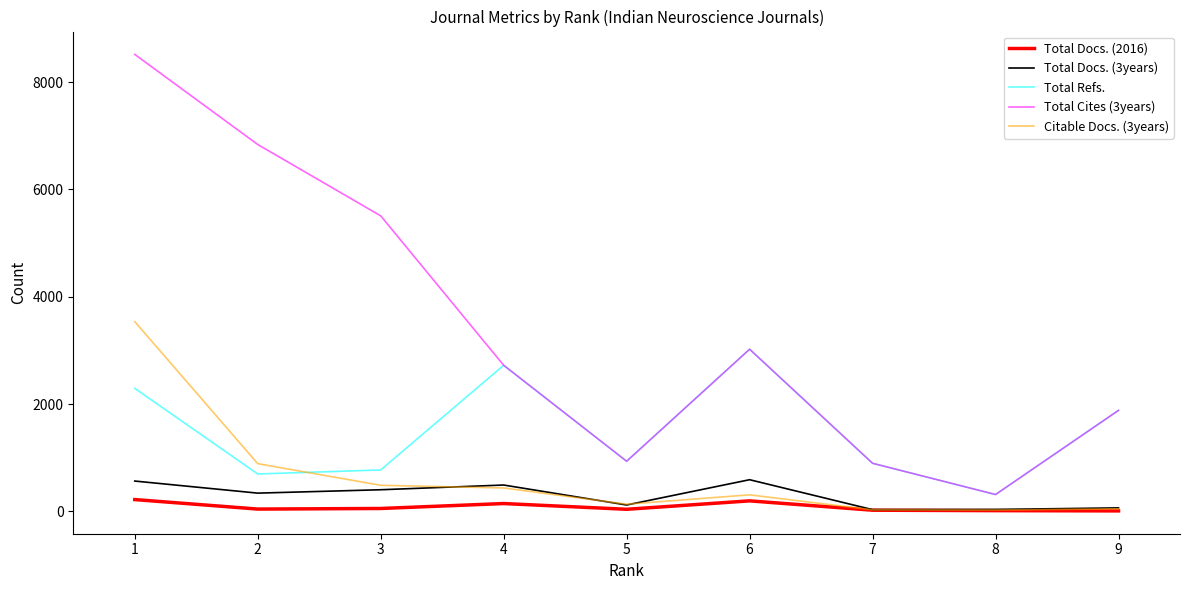

What is the greatest value displayed?

8516